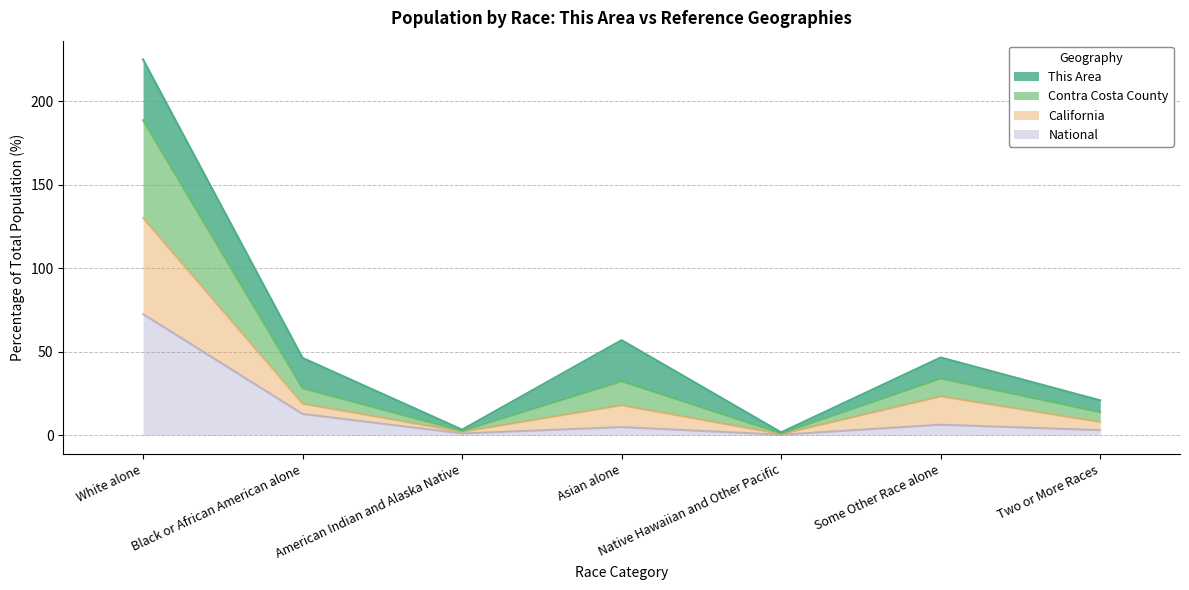

What is the approximate value of National at White alone?

72.4